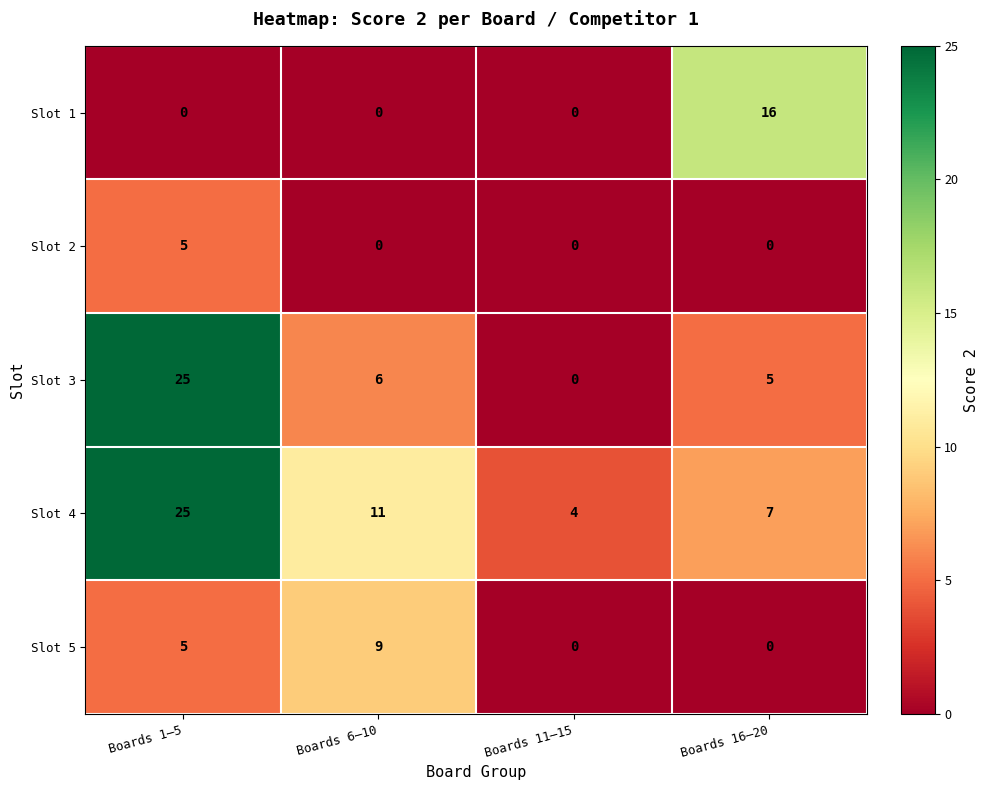

At which label does Slot 2 reach its peak?

Boards 1–5